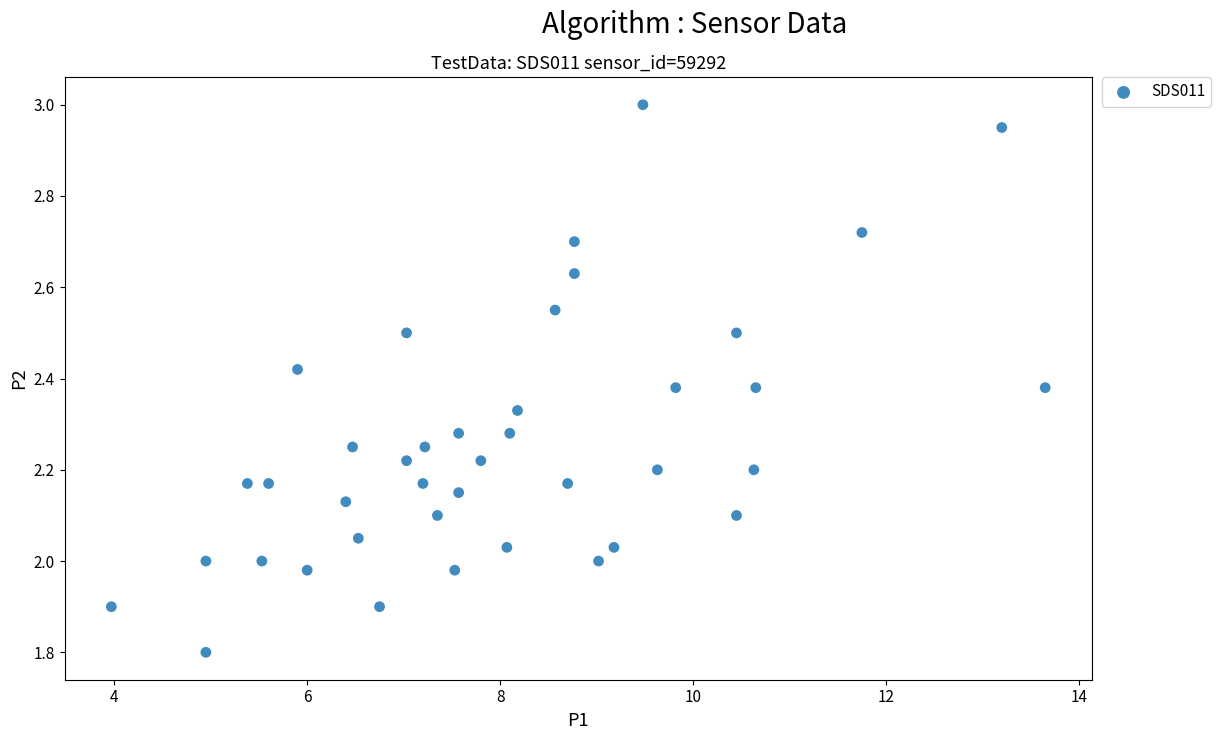

What is the range of Y values (max minus min)?

1.2